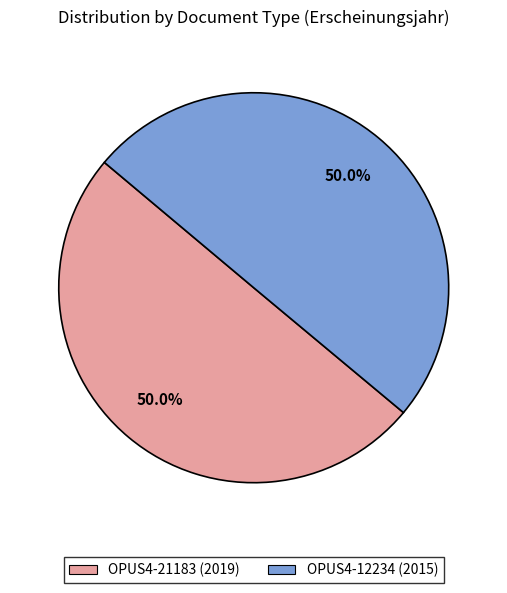

The OPUS4-12234 slice represents 50% of the pie. True or false?

True